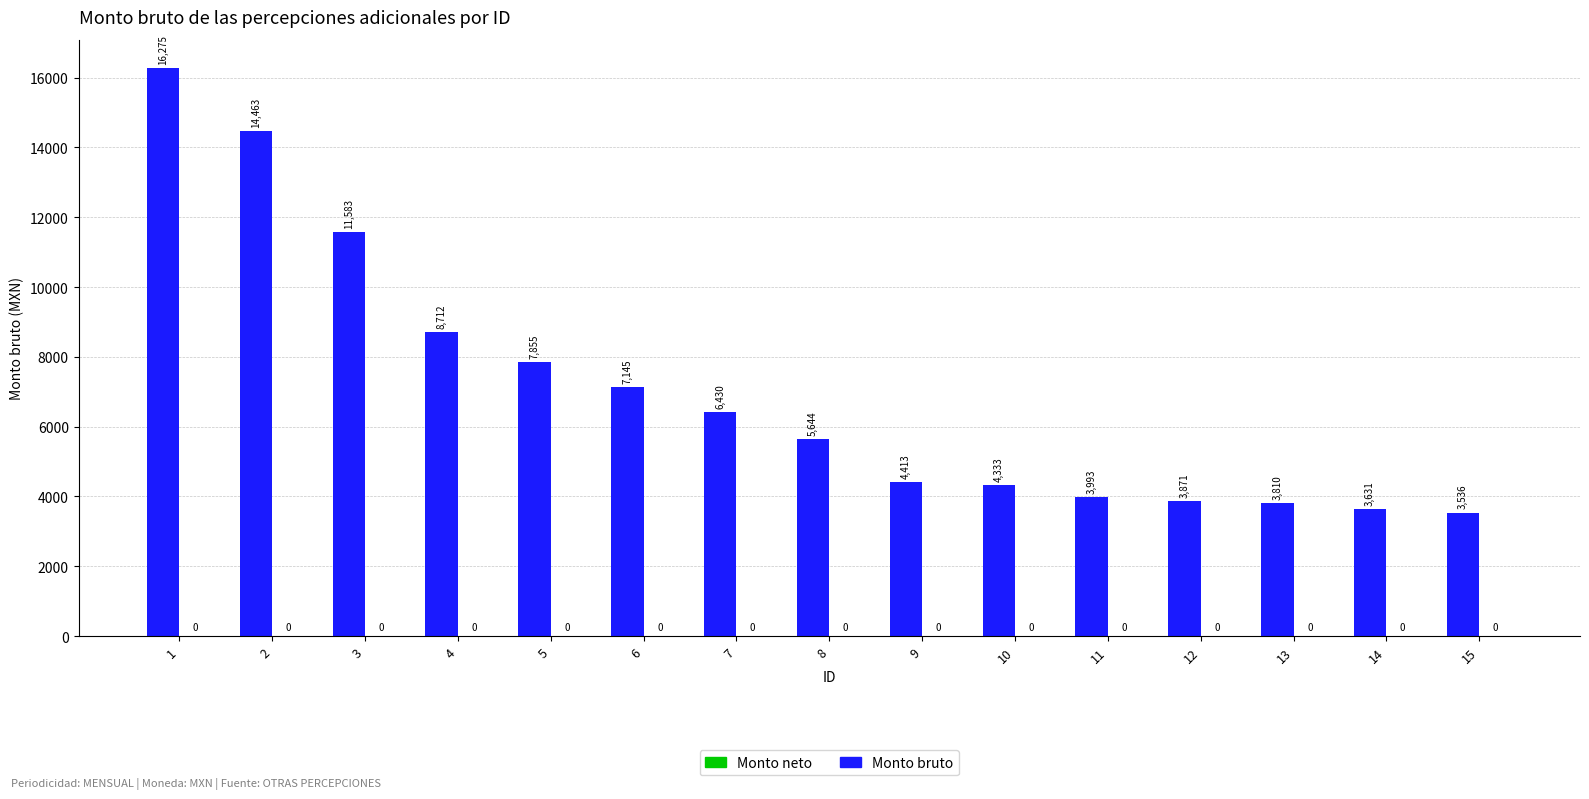

Where is the data nearest to the value 9905?

4